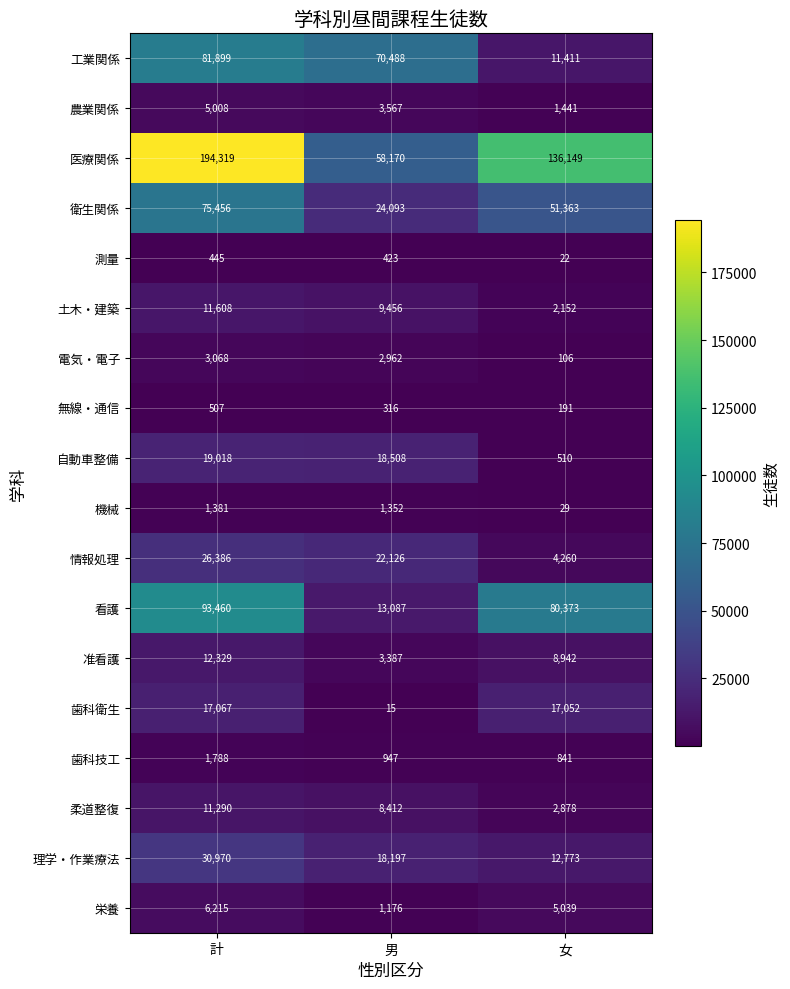

The value of 栄養 at 男 is 1176. True or false?

True